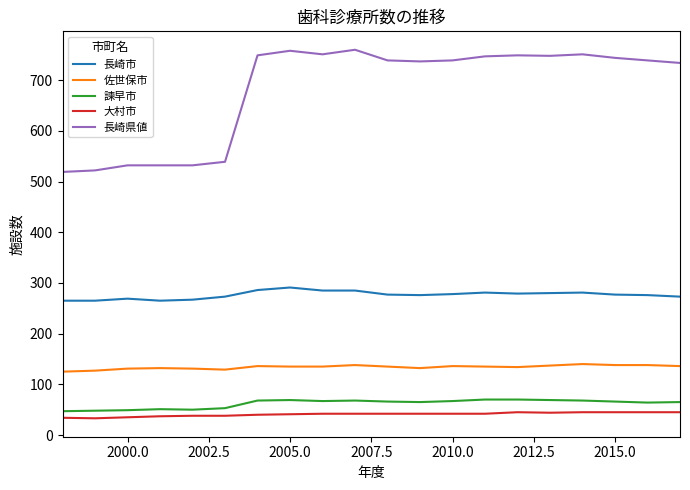

Which series has the largest total across all categories?

長崎県値